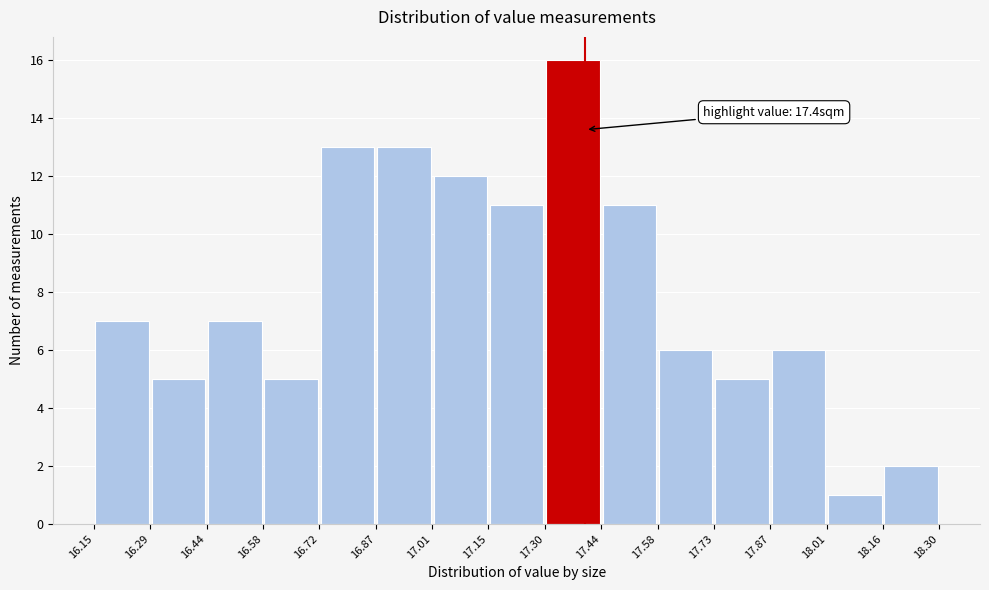

Over which range of the x-axis is the bar tallest?

17.30 to 17.44